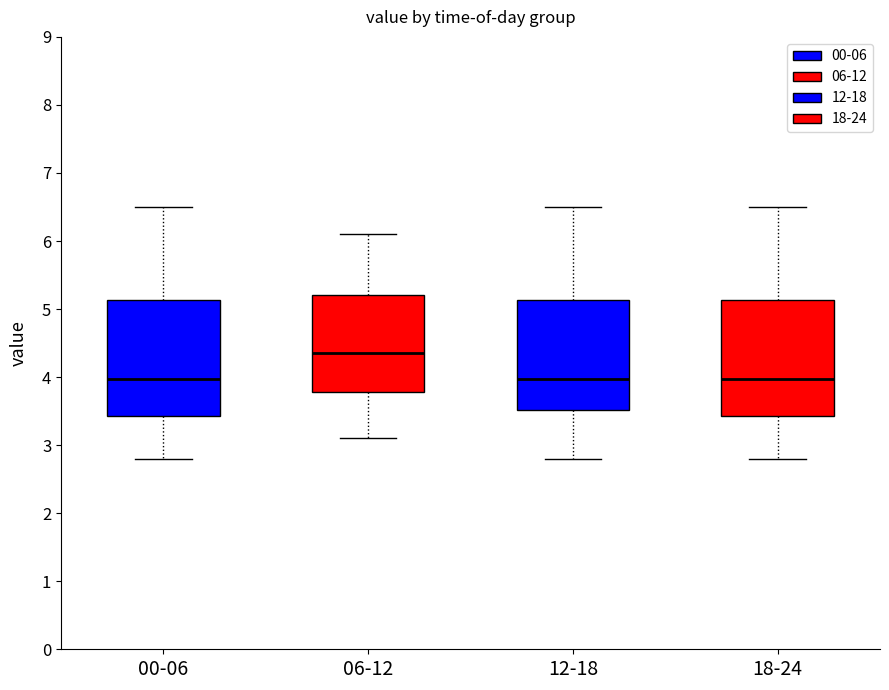

Reading left to right, transcribe this box plot: for each box, give where its median line is, the range the box spans, and where its two whiskers end, as read against the y-axis. The values are not printed on the chart, so give them approximately, as read against the axis.

00-06: median 4.0, box 3.4 to 5.1, whiskers 2.8 to 6.5
06-12: median 4.4, box 3.8 to 5.2, whiskers 3.1 to 6.1
12-18: median 4.0, box 3.5 to 5.1, whiskers 2.8 to 6.5
18-24: median 4.0, box 3.4 to 5.1, whiskers 2.8 to 6.5